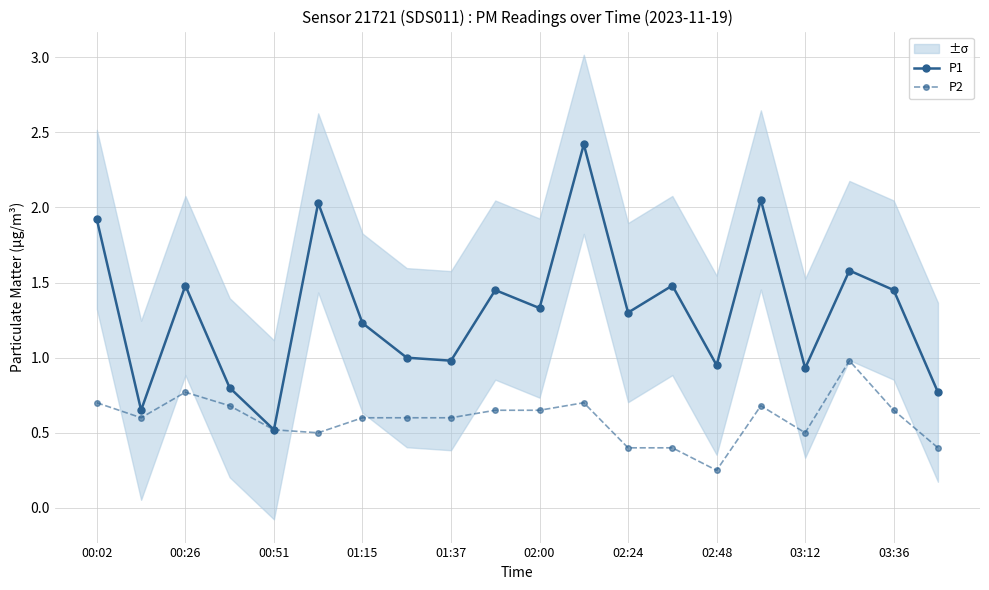

What is the maximum value shown in the chart?

2.4